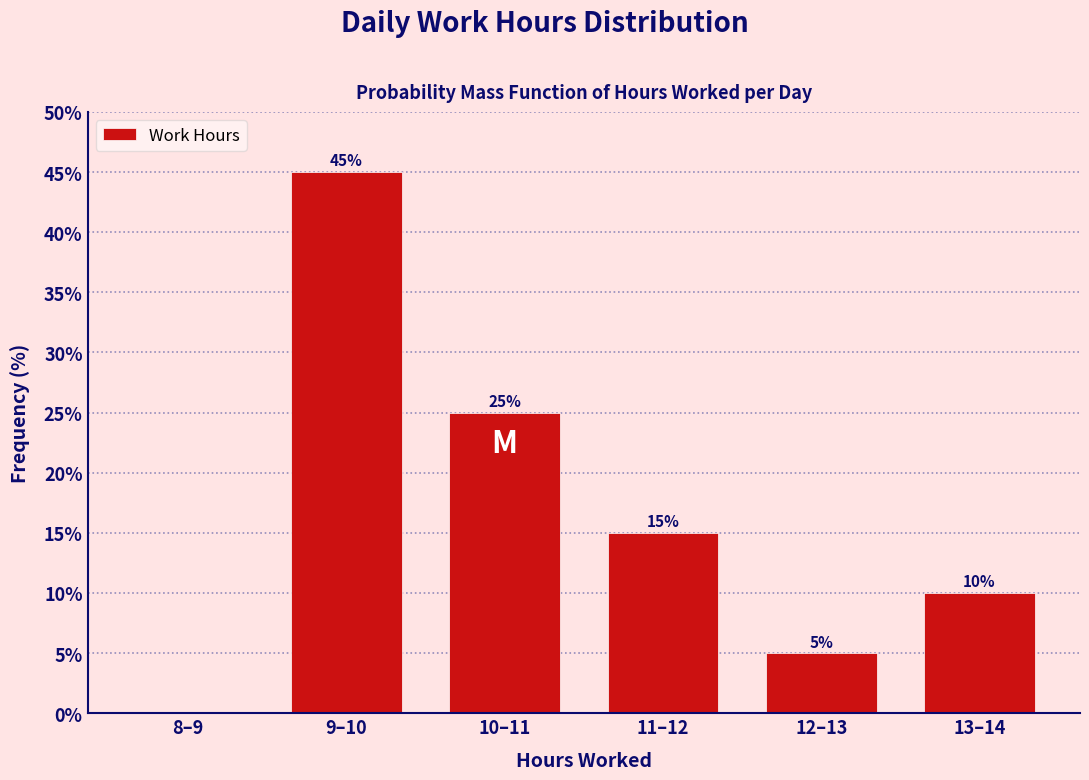

The chart shows a value of 5 at 13–14. True or false?

False